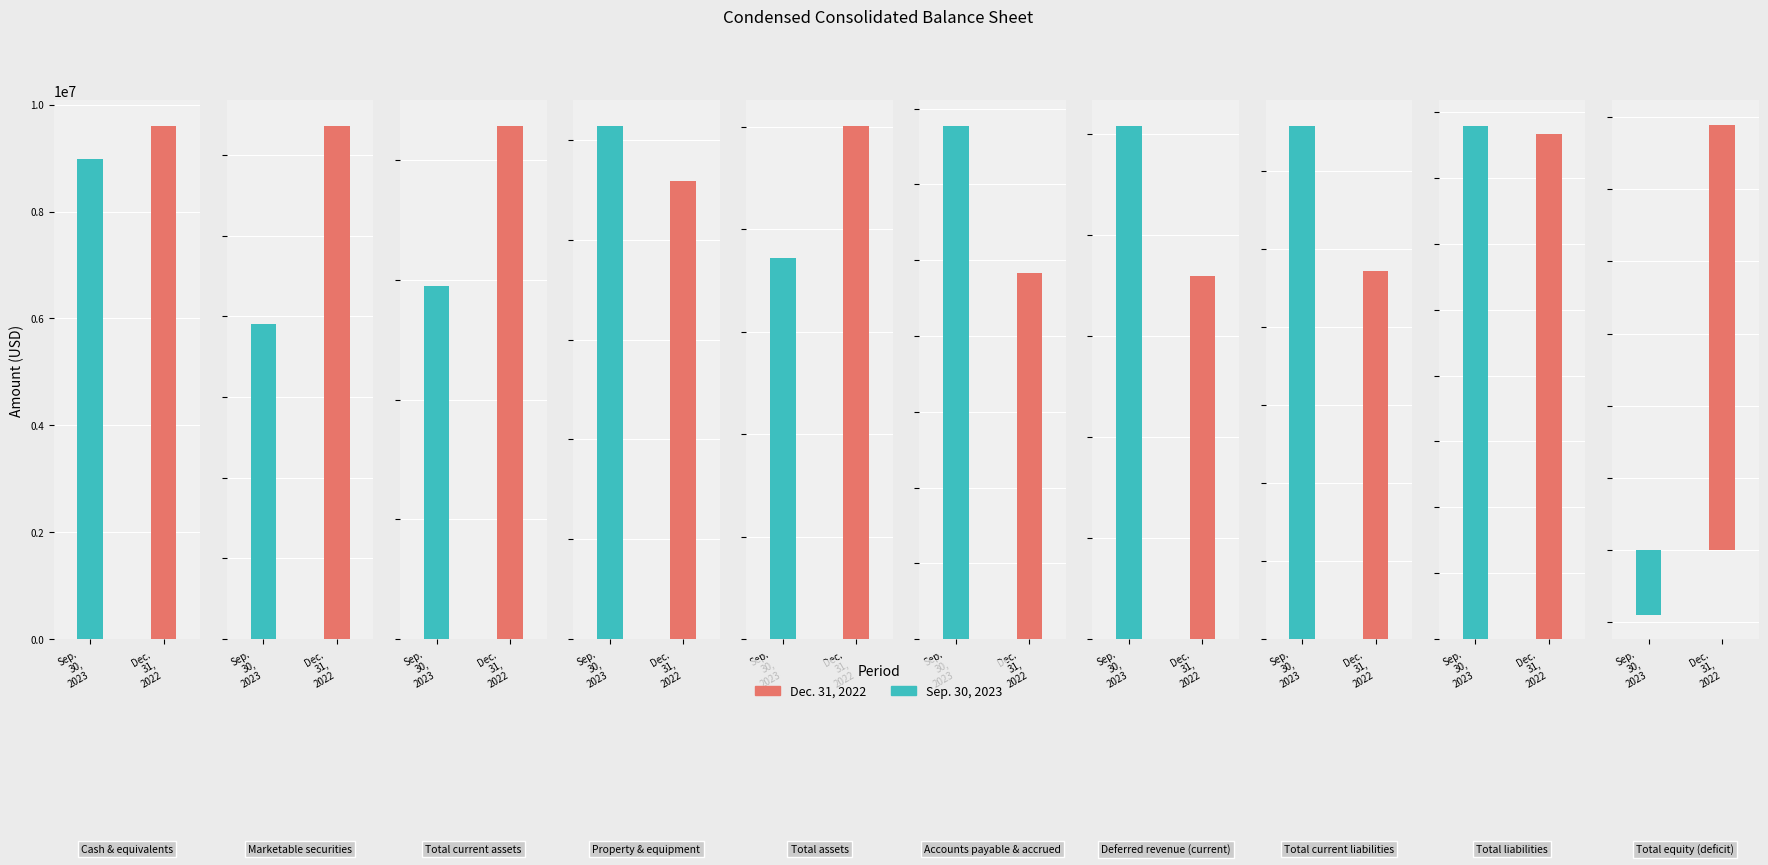

Reading left to right, list all the values displayed in this chart.

Sep. 30, 2023: 8984667	19536805	29527469	5139680	37152330	6771772	25405084	32926601	38939986	-1787656
Dec. 31, 2022: 9603242	31818020	42888734	4588030	50094910	4834683	17980599	23586555	38308816	11786094